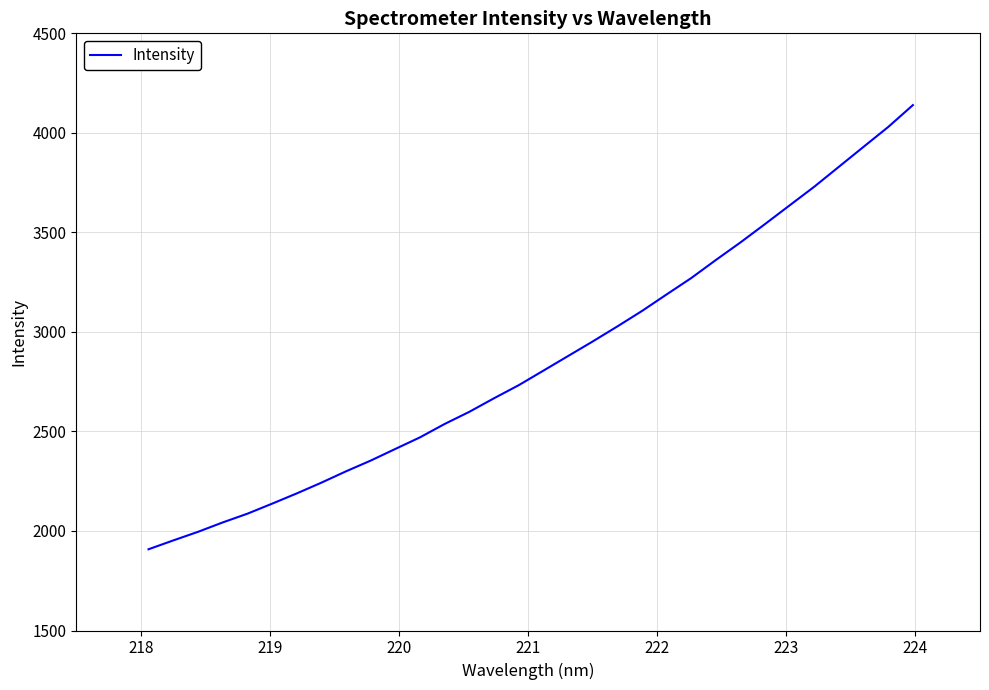

What is the minimum value shown in the chart?

1908.1